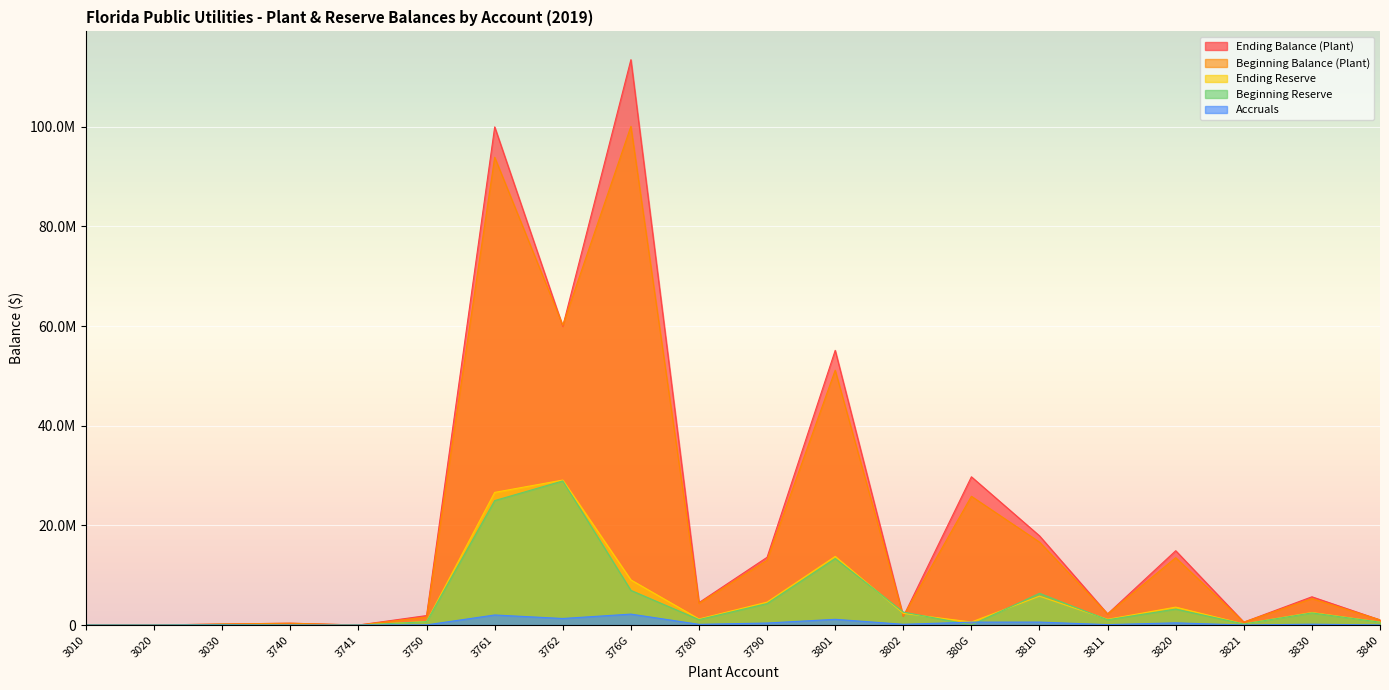

Reading left to right, what are all the values shown in this chart?

Ending Balance (Plant): 3010=23328.0	3020=14132.0	3030=213641.0	3740=376799.0	3741=12910.0	3750=1912783.6	3761=99982652.5	3762=59959036.7	376G=113476806.2	3780=4513966.3	3790=13609306.2	3801=55137699.7	3802=1715666.4	380G=29761558.6	3810=17912002.6	3811=2236536.0	3820=14927244.5	3821=593040.0	3830=5679501.7	3840=1043751.1
Beginning Balance (Plant): 3010=23328.0	3020=14132.0	3030=213641.0	3740=376799.0	3741=12910.0	3750=1604358.0	3761=93892667.0	3762=60159250.0	376G=100098436.0	3780=4359740.0	3790=13017664.0	3801=51151357.0	3802=1788293.0	380G=25851783.0	3810=16659827.0	3811=2236536.0	3820=13526048.0	3821=593040.0	3830=5318803.0	3840=1043408.0
Ending Reserve: 3010=23328.0	3020=13811.0	3030=127642.0	3740=0.0	3741=8328.0	3750=717779.0	3761=26635368.0	3762=29107328.0	376G=9068437.0	3780=1229259.0	3790=4612784.0	3801=13787662.0	3802=2355331.0	380G=616045.0	3810=5803235.0	3811=1160283.0	3820=3605262.0	3821=237188.0	3830=2525079.0	3840=608877.0
Beginning Reserve: 3010=23328.0	3020=13391.0	3030=127642.0	3740=0.0	3741=7620.0	3750=674109.0	3761=24988609.0	3762=28928953.0	376G=6967976.0	3780=1098958.0	3790=4314506.0	3801=13365591.0	3802=2616108.0	380G=36109.0	3810=6373227.0	3811=1063431.0	3820=3213386.0	3821=221768.0	3830=2445409.0	3840=580700.0
Accruals: 3010=0.0	3020=420.0	3030=0.0	3740=0.0	3741=708.0	3750=43670.0	3761=2030878.0	3762=1326480.4	376G=2205811.5	3780=152636.0	3790=416479.0	3801=1159634.9	3802=161755.0	380G=595814.0	3810=604553.0	3811=96852.0	3820=451694.0	3821=15420.0	3830=179110.0	3840=28177.0